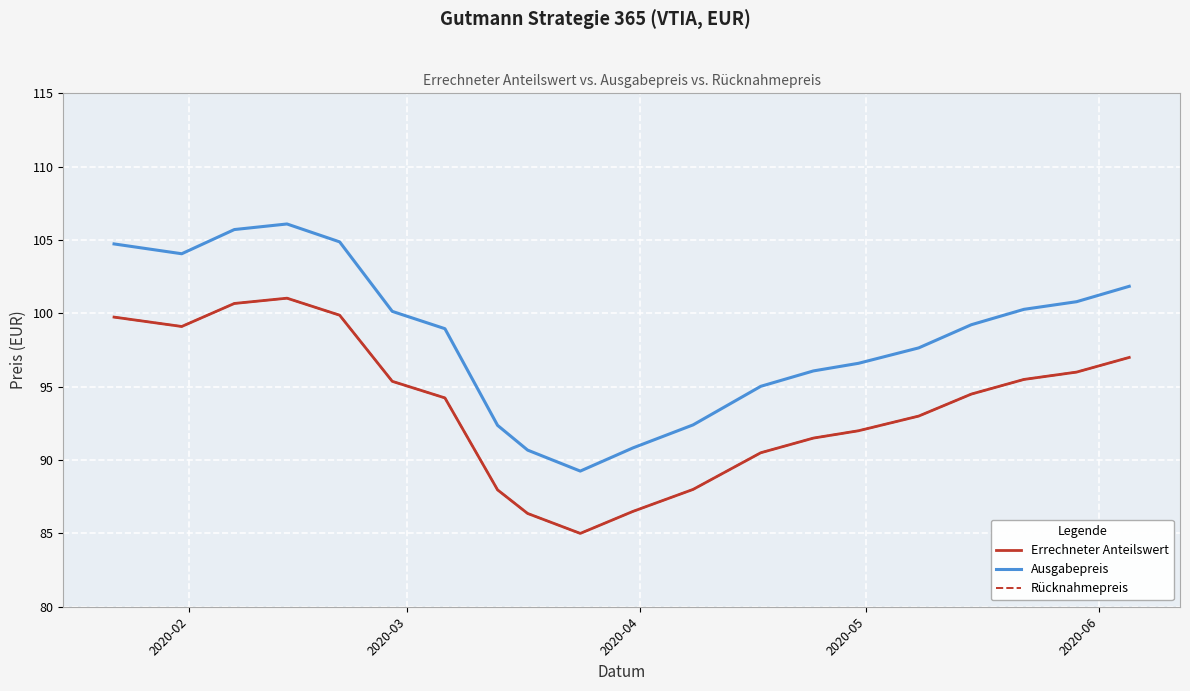

True or false: Ausgabepreis and Rücknahmepreis intersect in this chart.

False